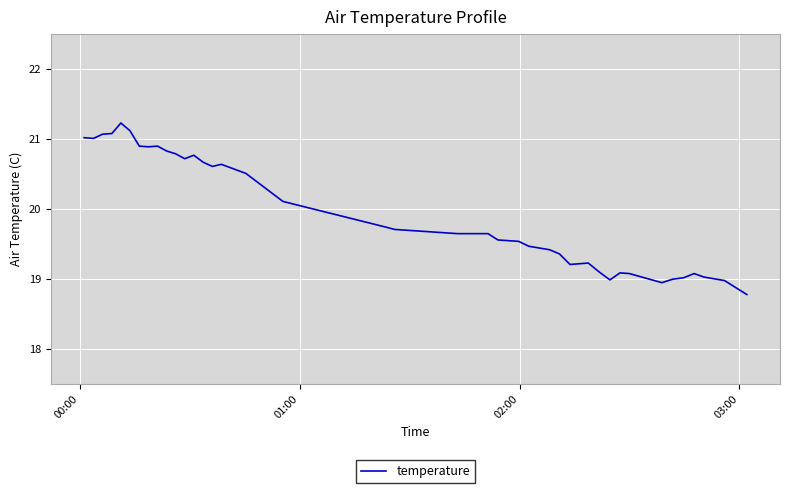

What is the maximum value shown in the chart?

21.2